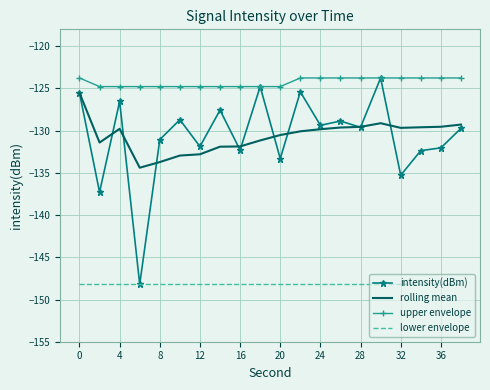

How many series are shown in this chart?

4